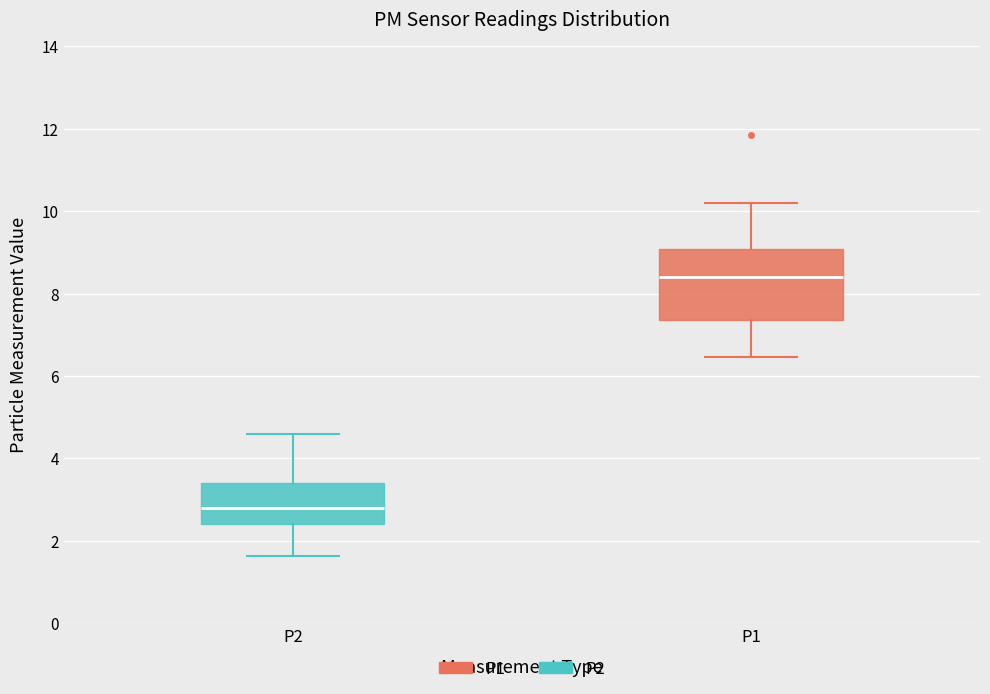

Reading left to right, transcribe this box plot: for each box, give where its median line is, the range the box spans, and where its two whiskers end, as read against the y-axis. The values are not printed on the chart, so give them approximately, as read against the axis.

P2: median 2.8, box 2.4 to 3.4, whiskers 1.6 to 4.6
P1: median 8.4, box 7.4 to 9.0, whiskers 6.4 to 10.2